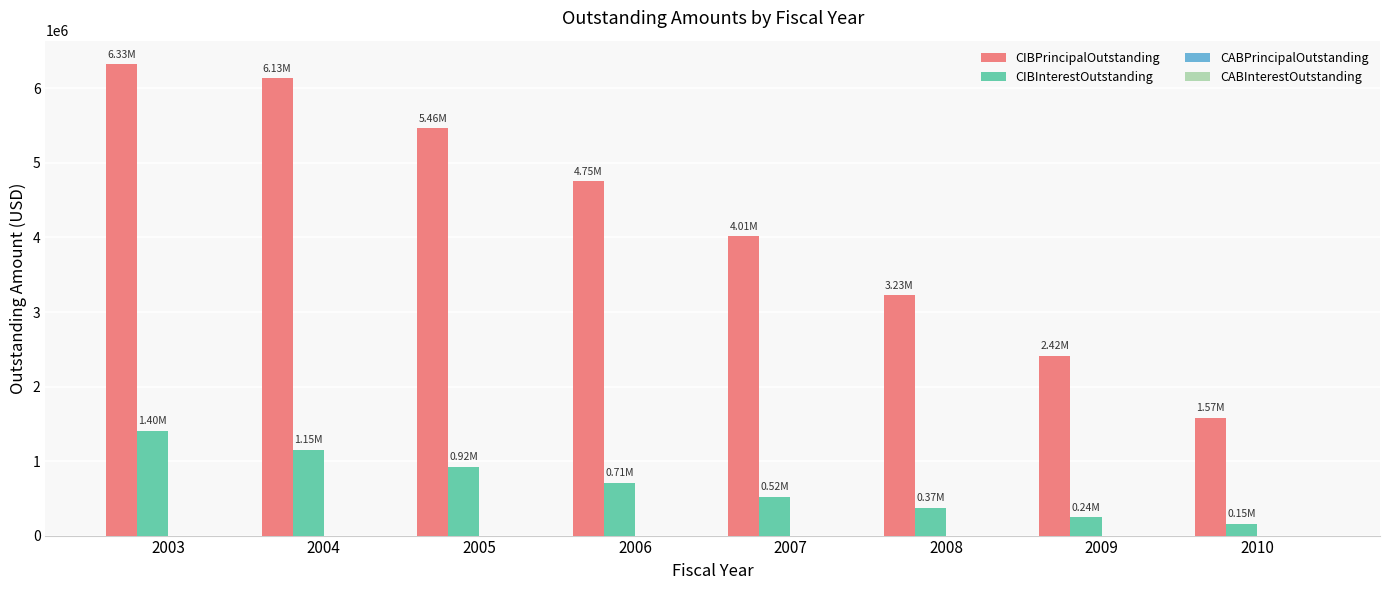

Does the chart contain any negative values?

No